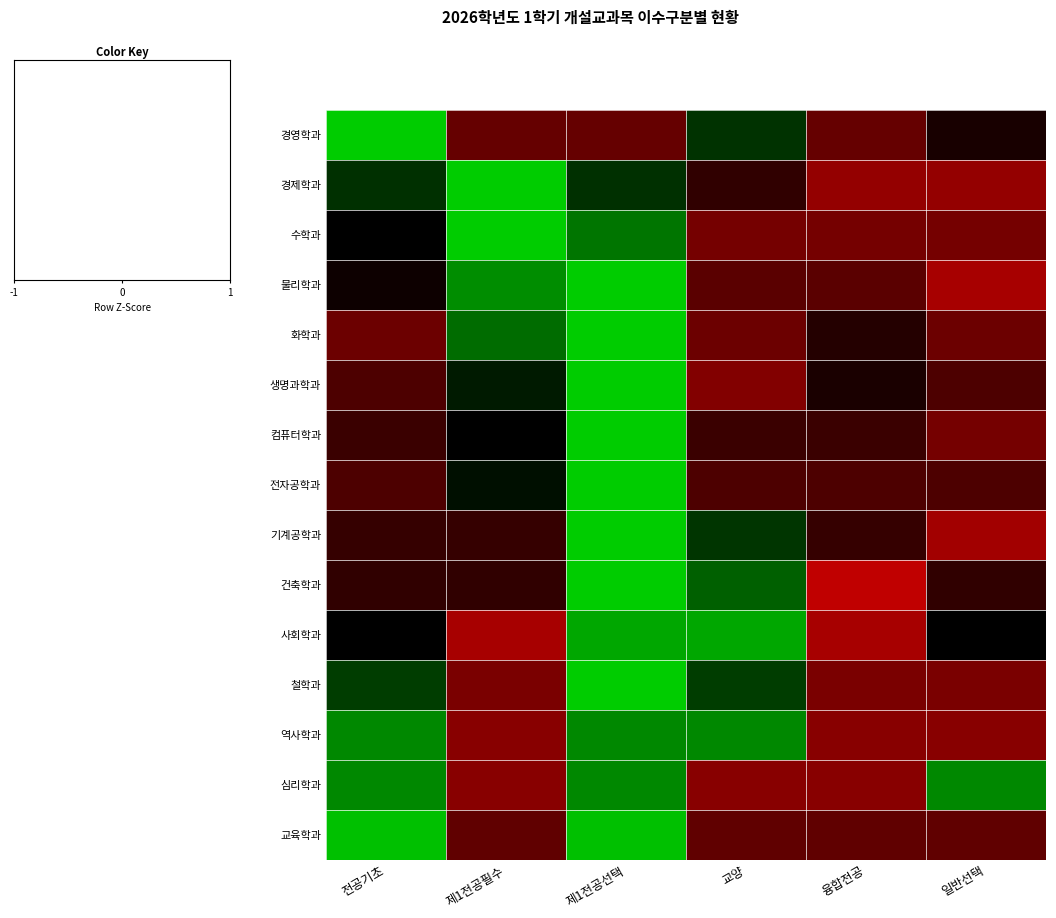

Which label corresponds to the smallest value in the chart?

융합전공